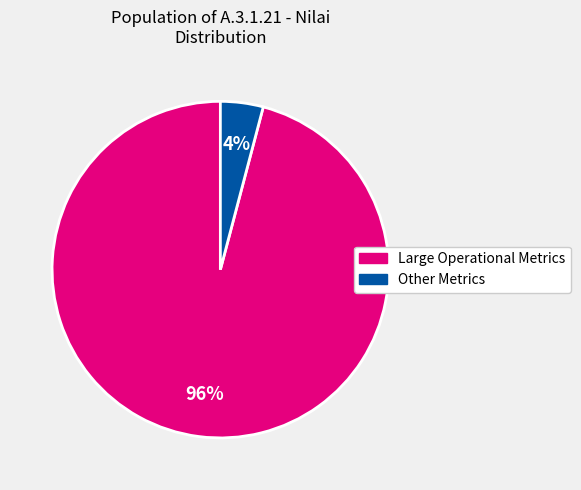

Count the number of slices in the pie.

2